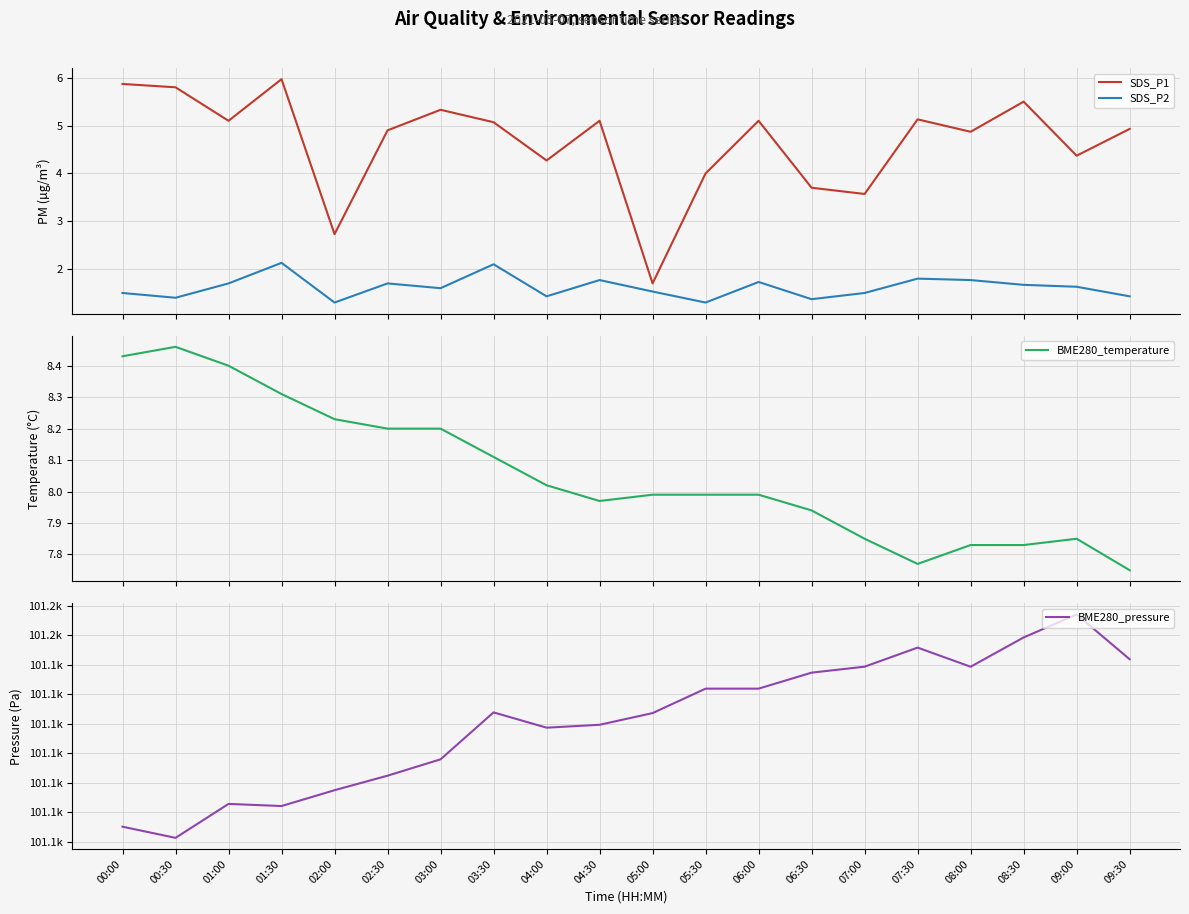

What is the label of the 1st point from the right?

09:30